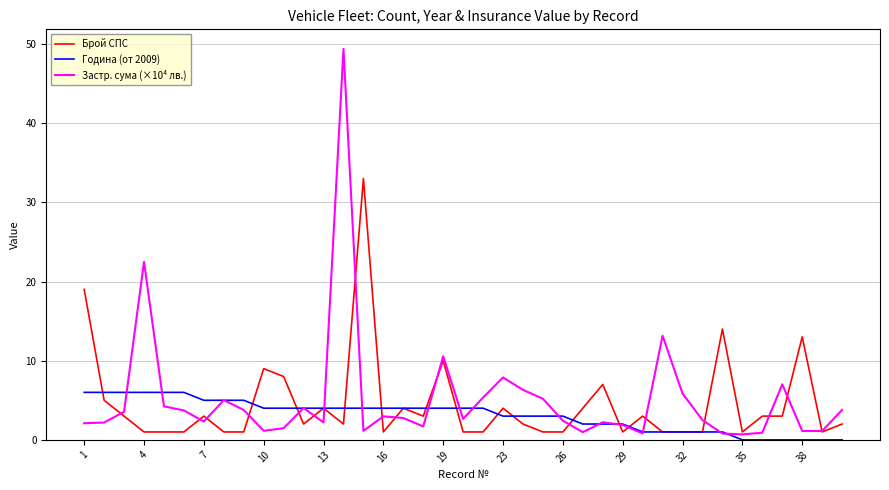

What is the greatest value displayed?

49.4